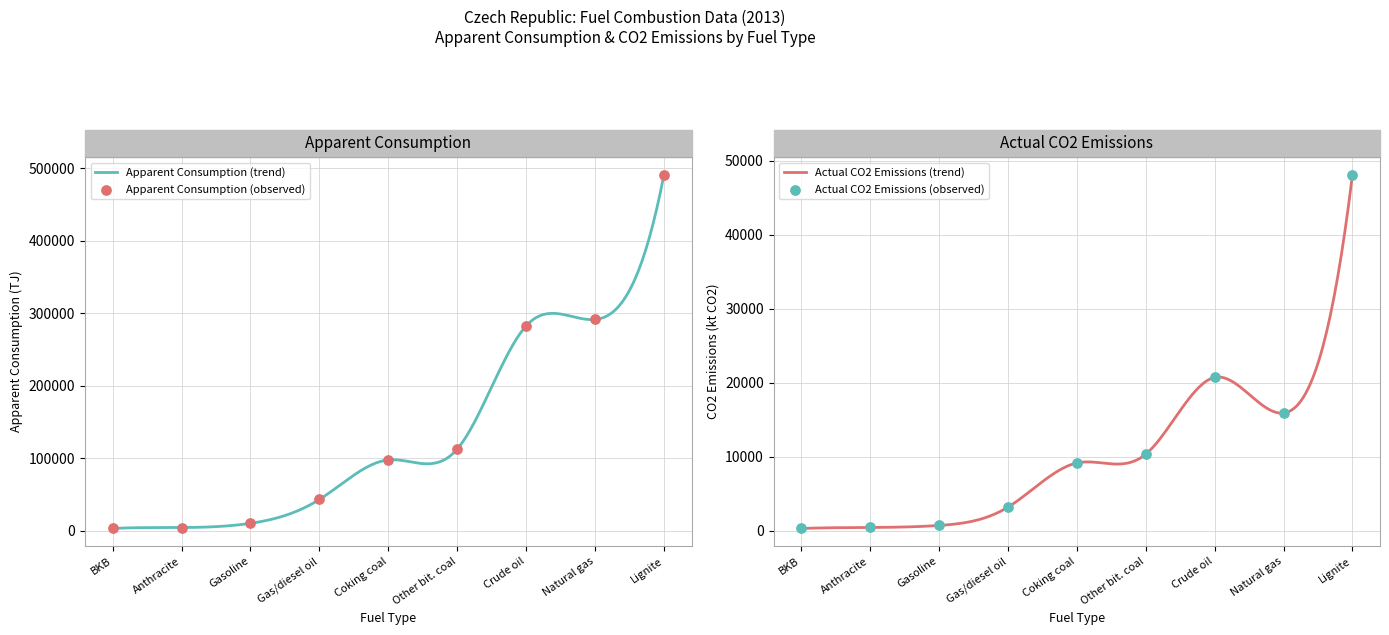

Which series has the widest spread of Y values?

Apparent consumption (TJ)